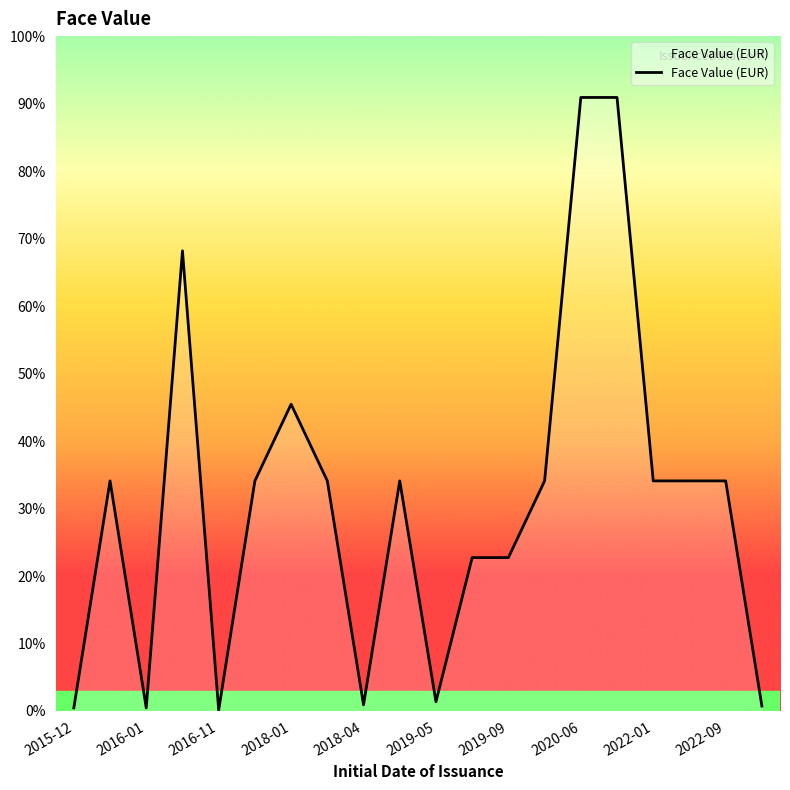

Is this an area chart (filled region under the line)?

Yes